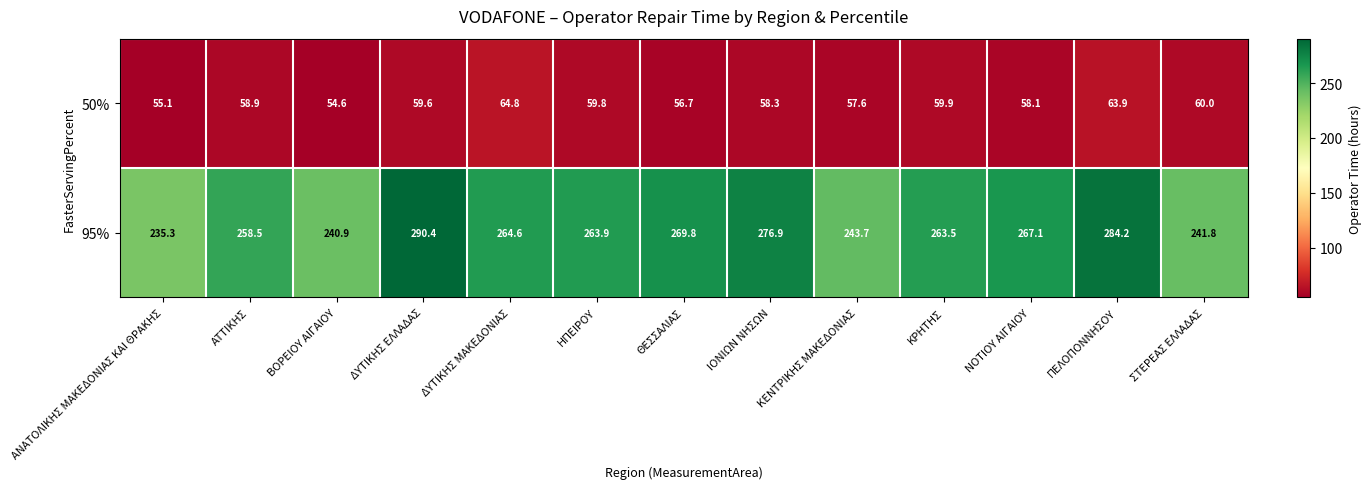

Rank the series by their maximum value, from highest to lowest.

95%, 50%